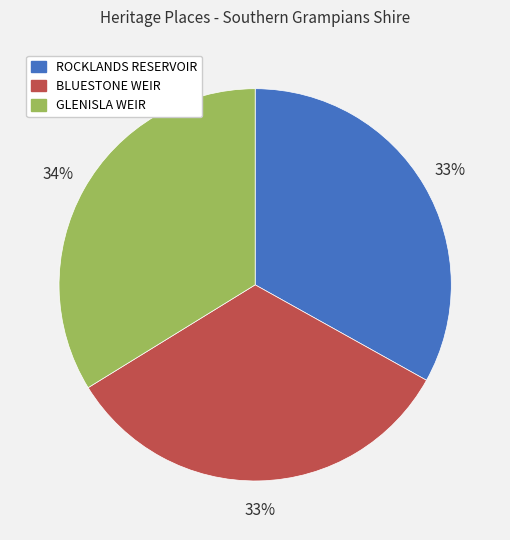

Which slice is the largest?

GLENISLA WEIR